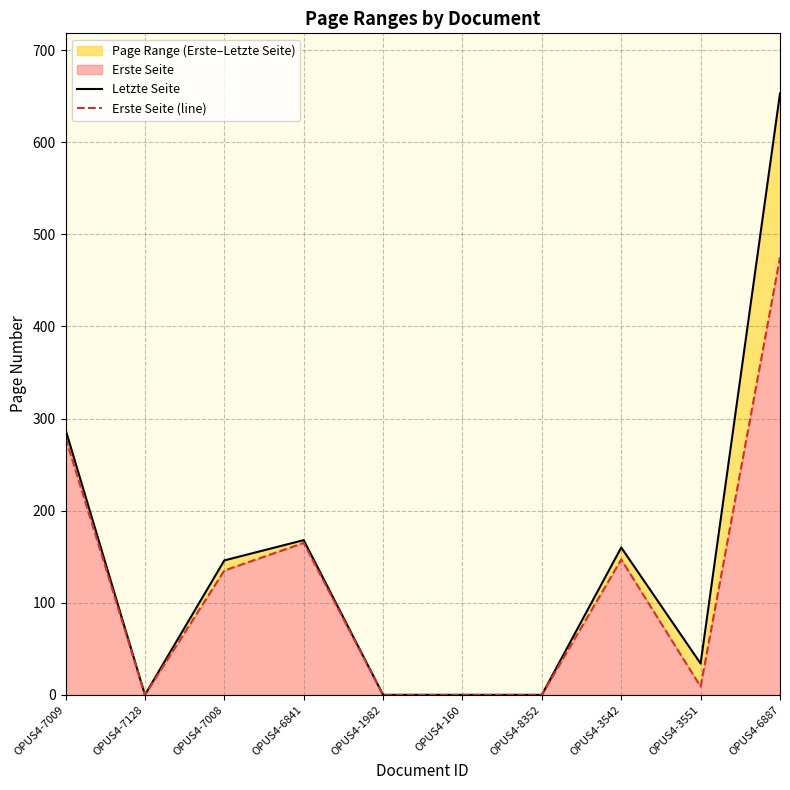

Rank the categories by Letzte Seite value from highest to lowest.

OPUS4-6887, OPUS4-7009, OPUS4-6841, OPUS4-3542, OPUS4-7008, OPUS4-3551, OPUS4-7128, OPUS4-1982, OPUS4-160, OPUS4-8352